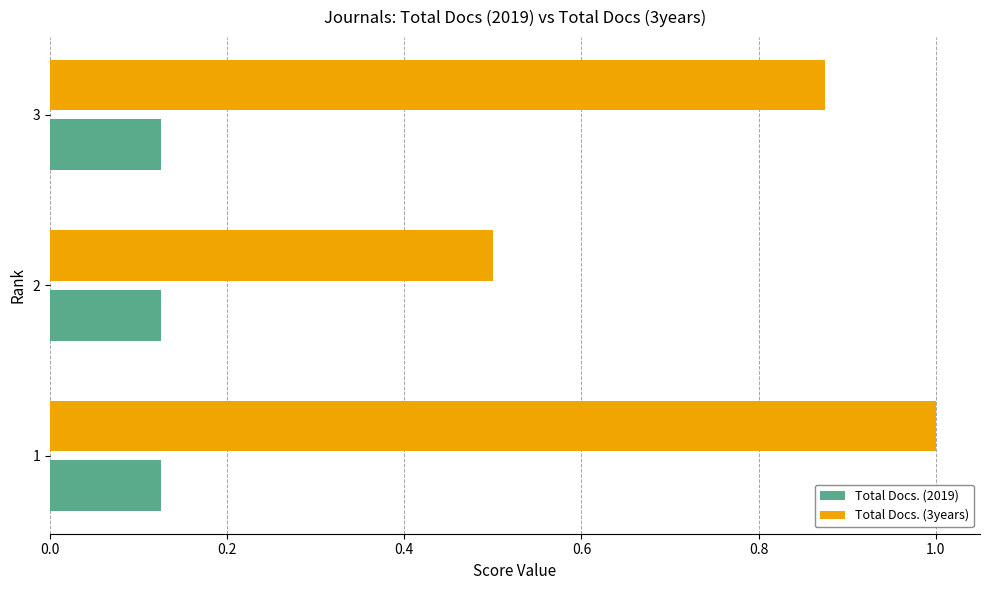

What is the difference between the second highest and minimum values in the Total Docs. (3years) series?

0.4